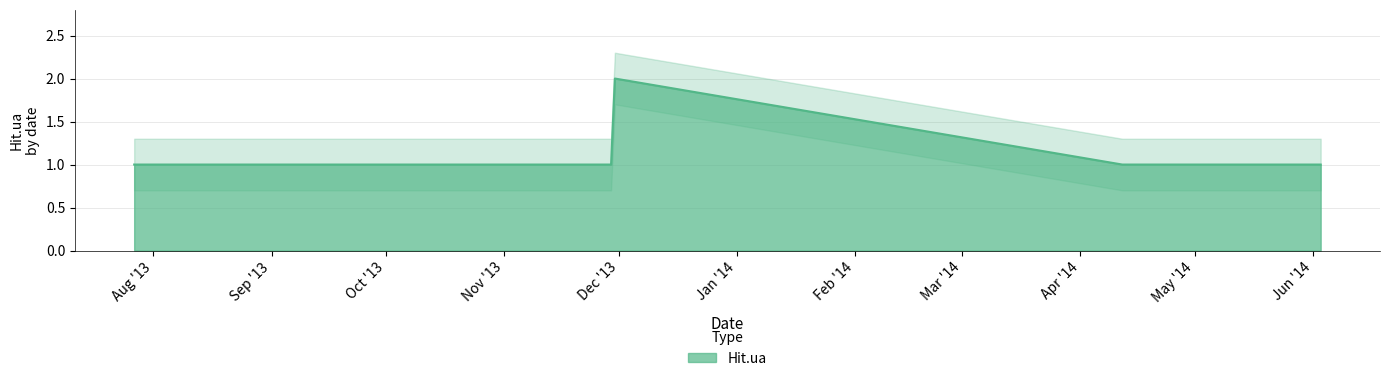

What is the approximate value at 2013-11-30?

2